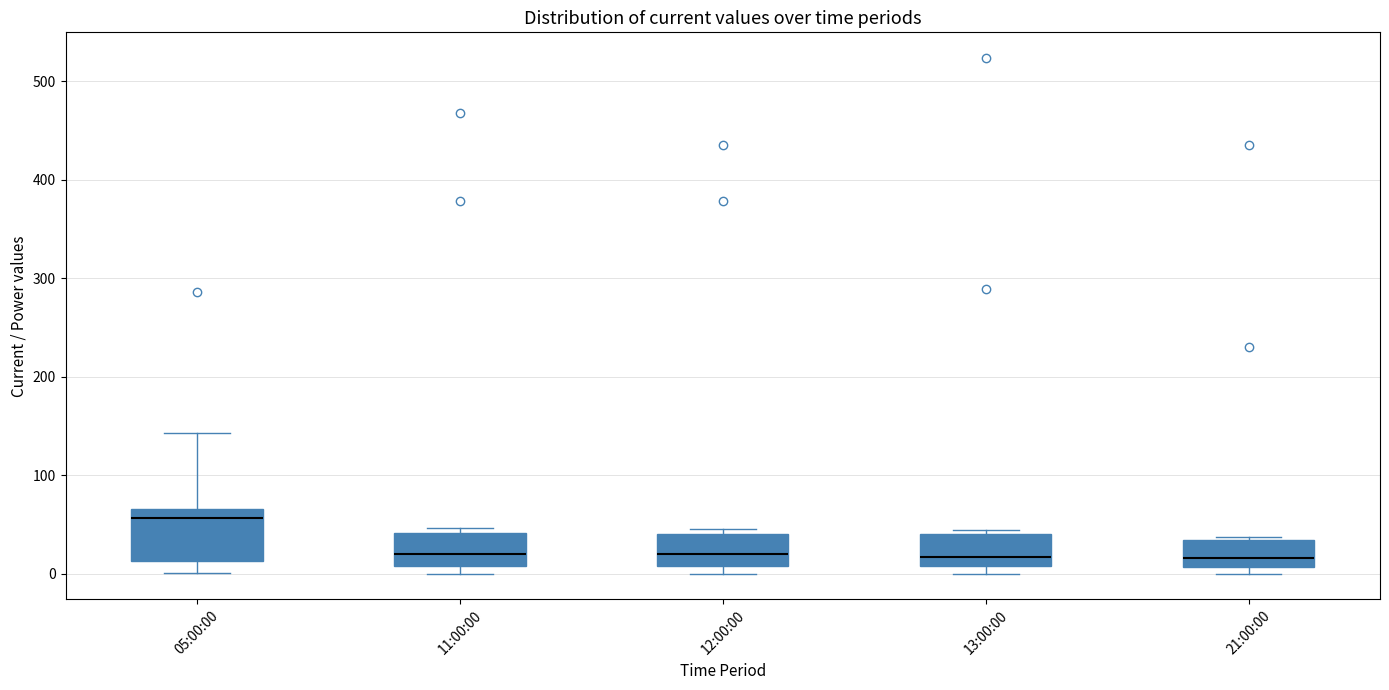

Comparing the boxes themselves (not the whiskers), which one is the tallest?

05:00:00